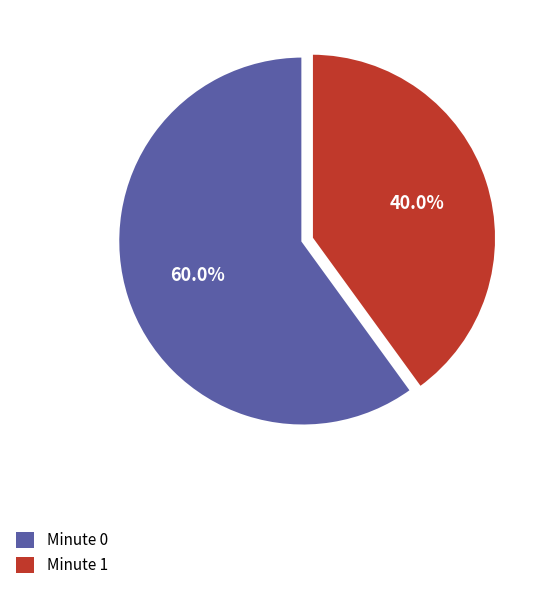

How many segments does this pie chart have?

2